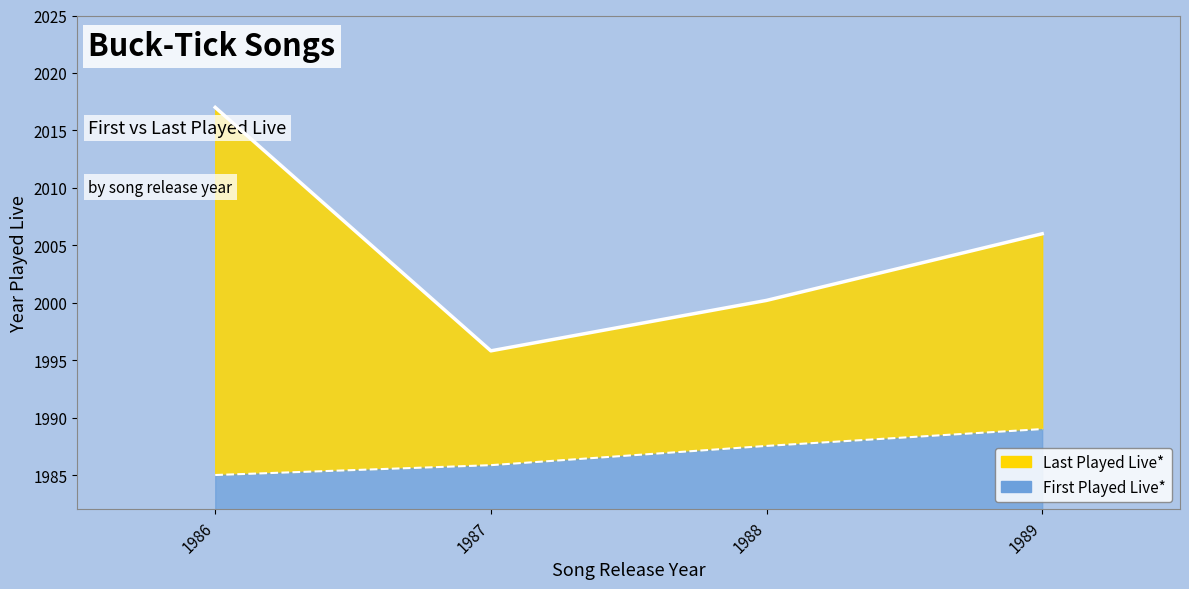

What is the average value of the First Played Live* series?

1987